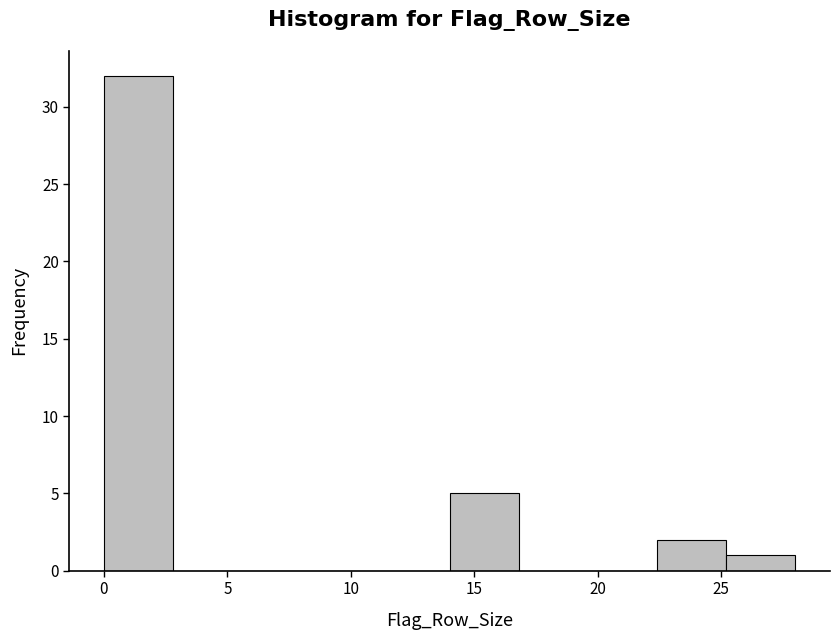

Reading left to right, list every bar in this chart as the range it spans on the x-axis followed by its height. Neither the bar edges nor the heights are printed on the chart, so give them approximately, as read against the axes.

0.0 to 2.8: 32
2.8 to 5.6: 0
5.6 to 8.4: 0
8.4 to 11.2: 0
11.2 to 14.0: 0
14.0 to 16.8: 5
16.8 to 19.6: 0
19.6 to 22.4: 0
22.4 to 25.2: 2
25.2 to 28.0: 1